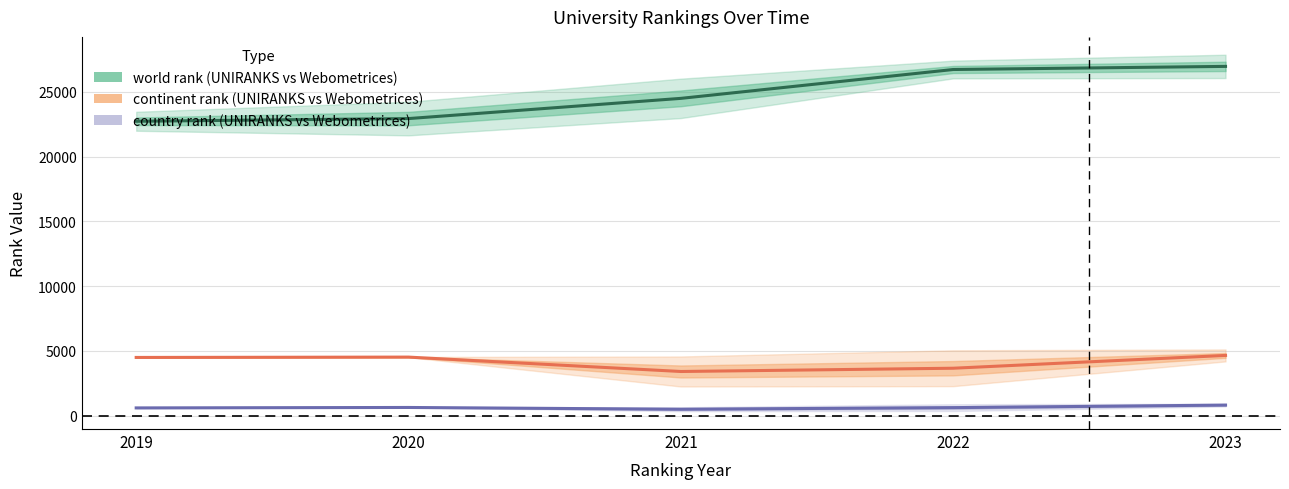

True or false: continent rank Webometrices and world rank Webometrices cross at least once.

False